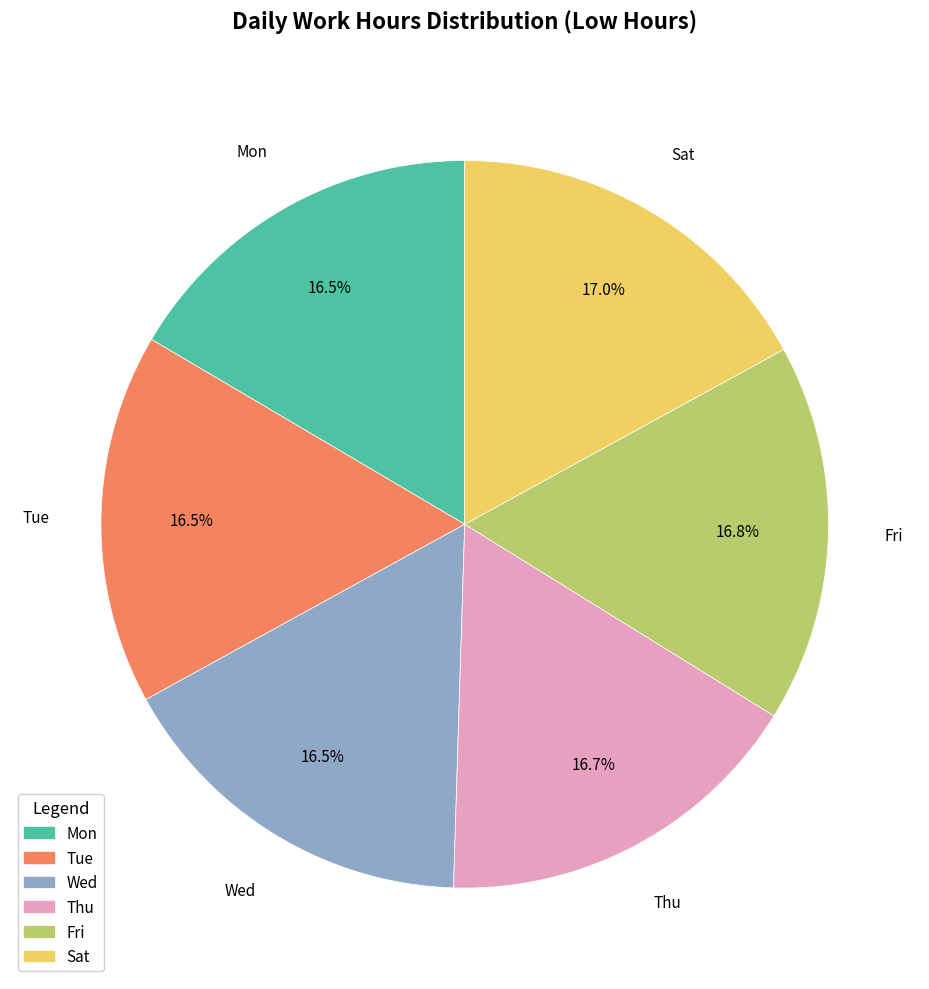

How many segments does this pie chart have?

6